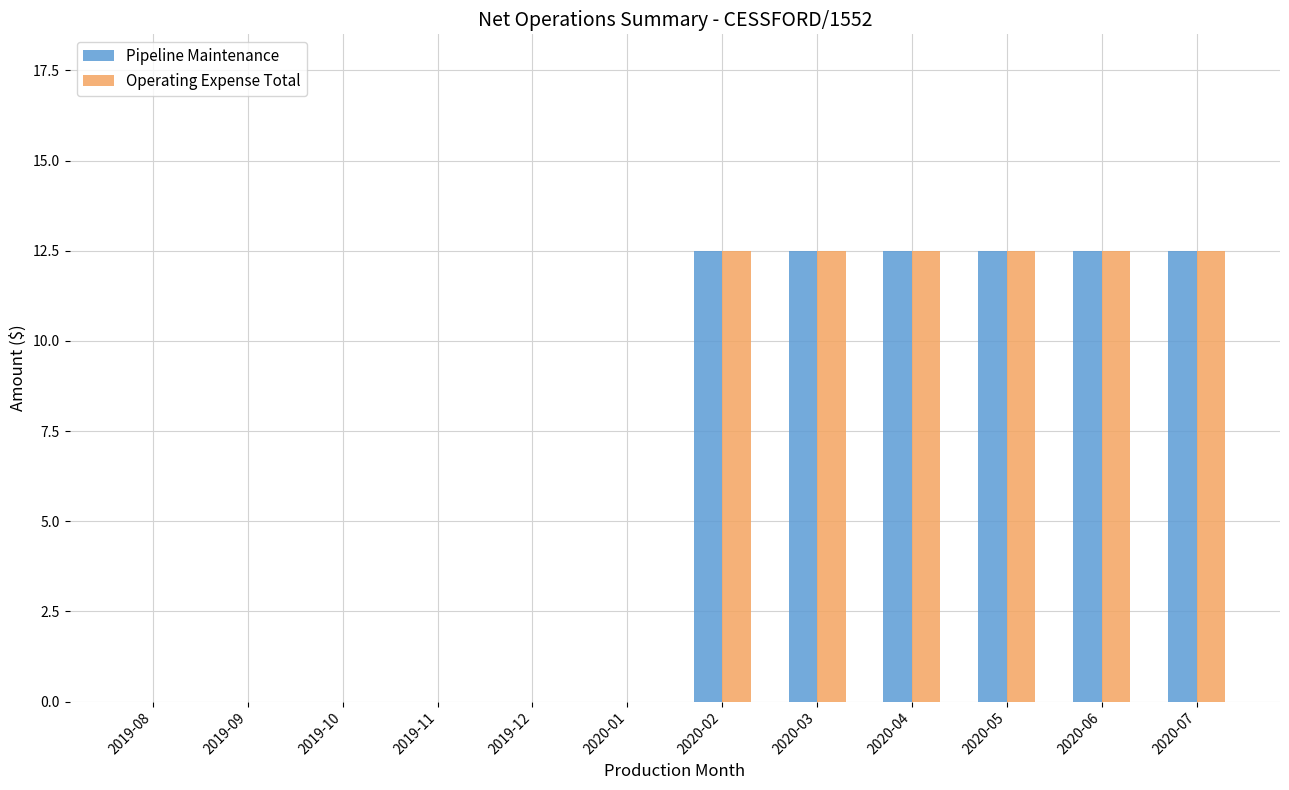

Is the value of Operating Expense Total at 2020-06 greater than the value of Pipeline Maintenance at 2019-11?

Yes